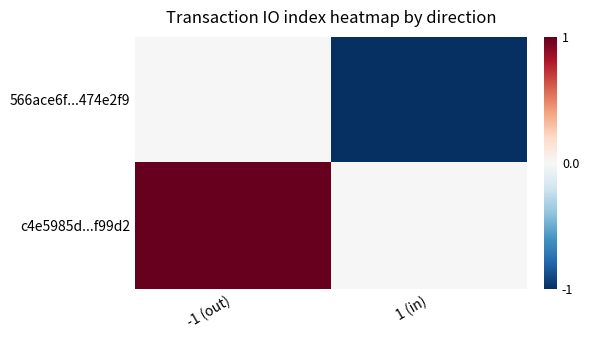

Which series has the widest spread of values?

566ace6f...474e2f9